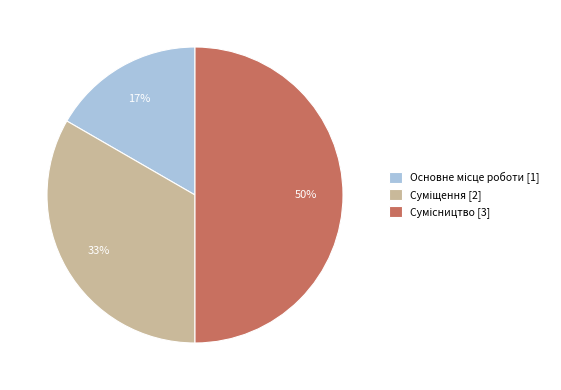

To the nearest percent, what is the difference between the largest and smallest slice percentages?

33%